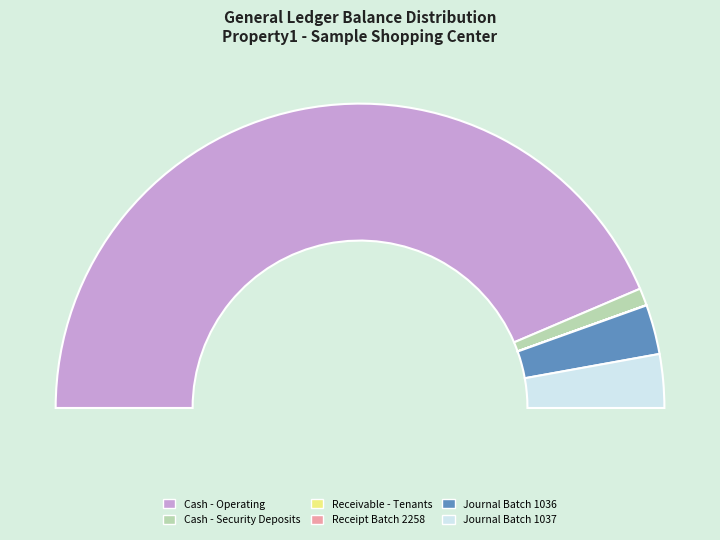

What is the largest slice in the pie chart?

Cash - Operating